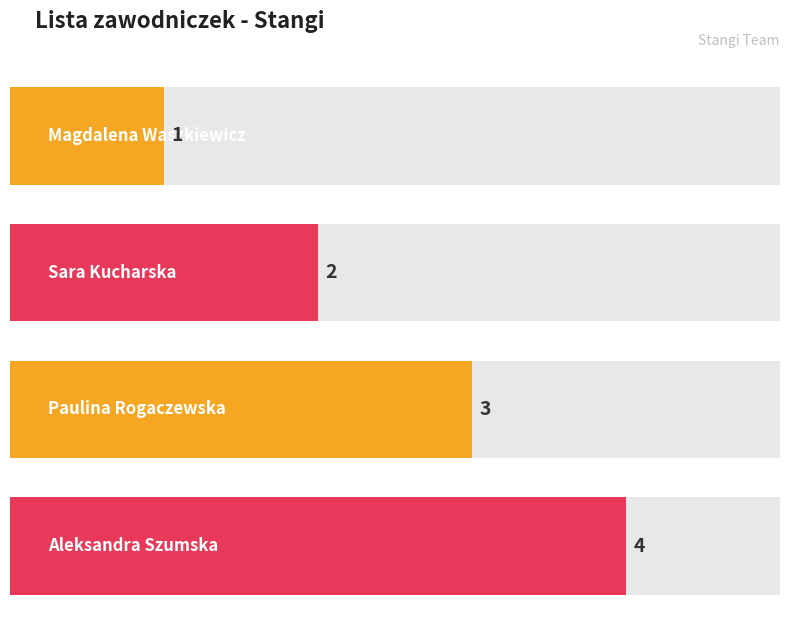

Where does the data first go above 3?

Aleksandra Szumska